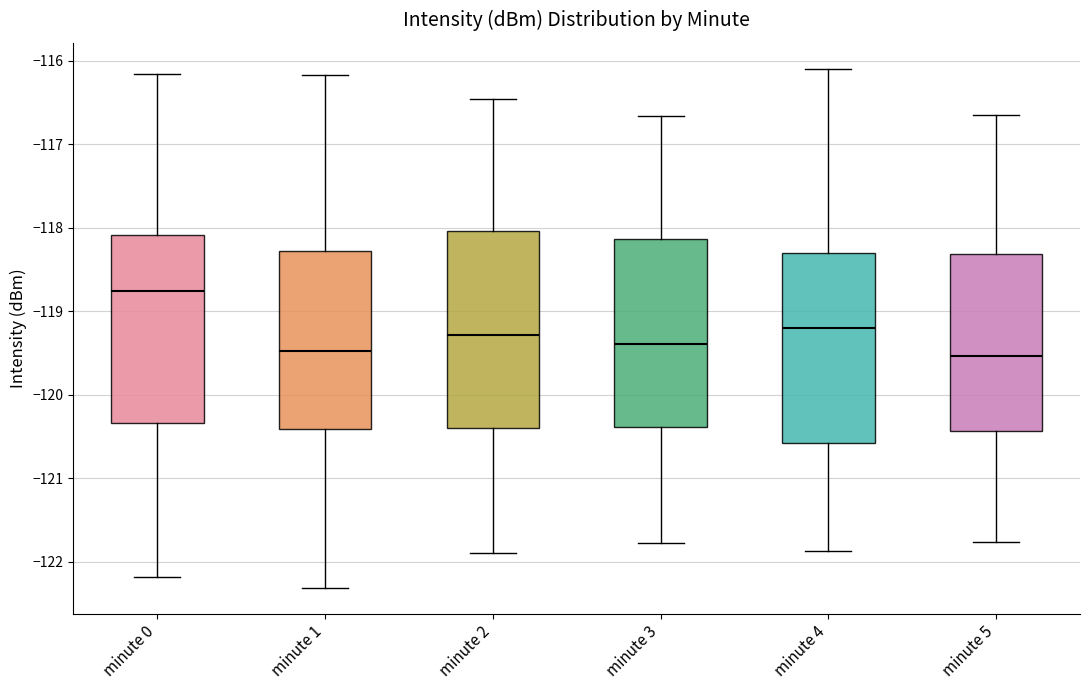

Reading left to right, read every box against the y-axis: the position of its median line, the range the box covers, and the ends of its whiskers. The values are not printed on the chart, so give them approximately, as read against the axis.

minute 0: median -118.8, box -120.3 to -118.1, whiskers -122.2 to -116.2
minute 1: median -119.5, box -120.4 to -118.3, whiskers -122.3 to -116.2
minute 2: median -119.3, box -120.4 to -118.0, whiskers -121.9 to -116.5
minute 3: median -119.4, box -120.4 to -118.1, whiskers -121.8 to -116.7
minute 4: median -119.2, box -120.6 to -118.3, whiskers -121.9 to -116.1
minute 5: median -119.5, box -120.4 to -118.3, whiskers -121.8 to -116.7